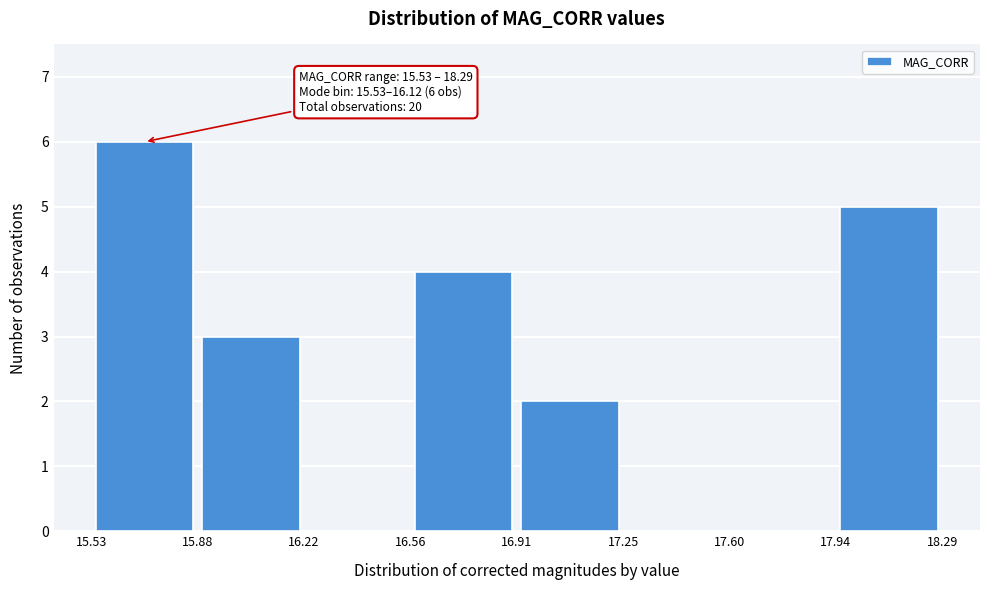

Which range on the x-axis has the tallest bar?

15.53 to 15.88